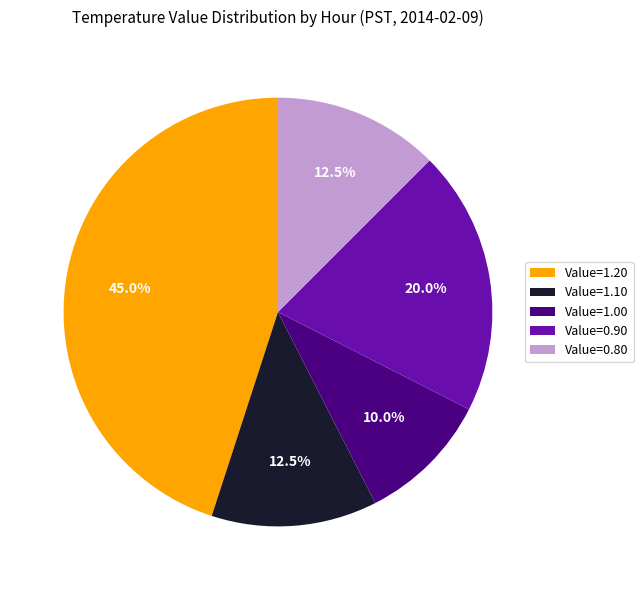

What is the ratio of the value at Value=0.80 to the value at Value=1.20?

0.3